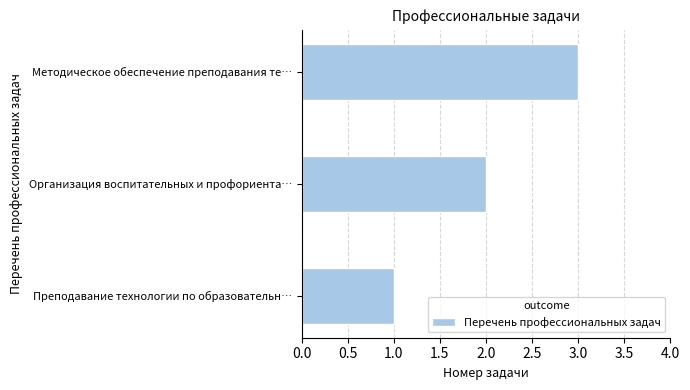

How many series are shown in this chart?

1